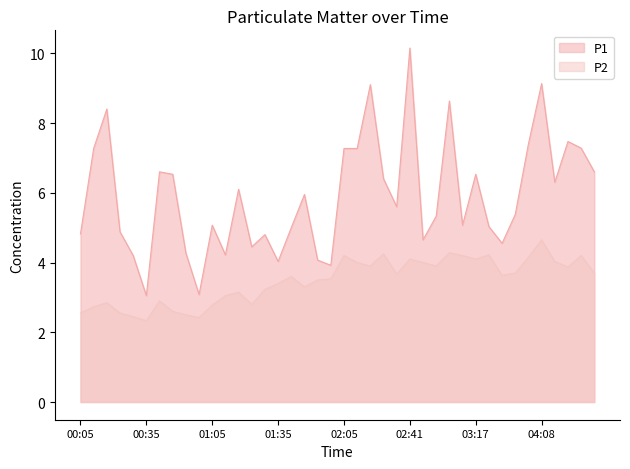

True or false: P1 and P2 intersect in this chart.

False